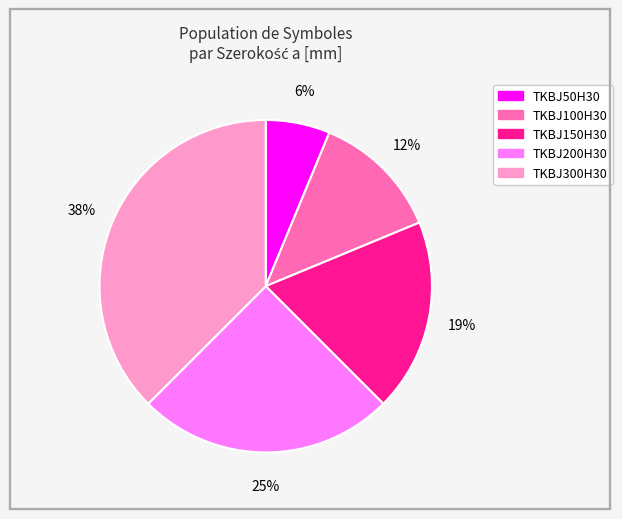

Rank the categories by value from lowest to highest.

TKBJ50H30, TKBJ100H30, TKBJ150H30, TKBJ200H30, TKBJ300H30